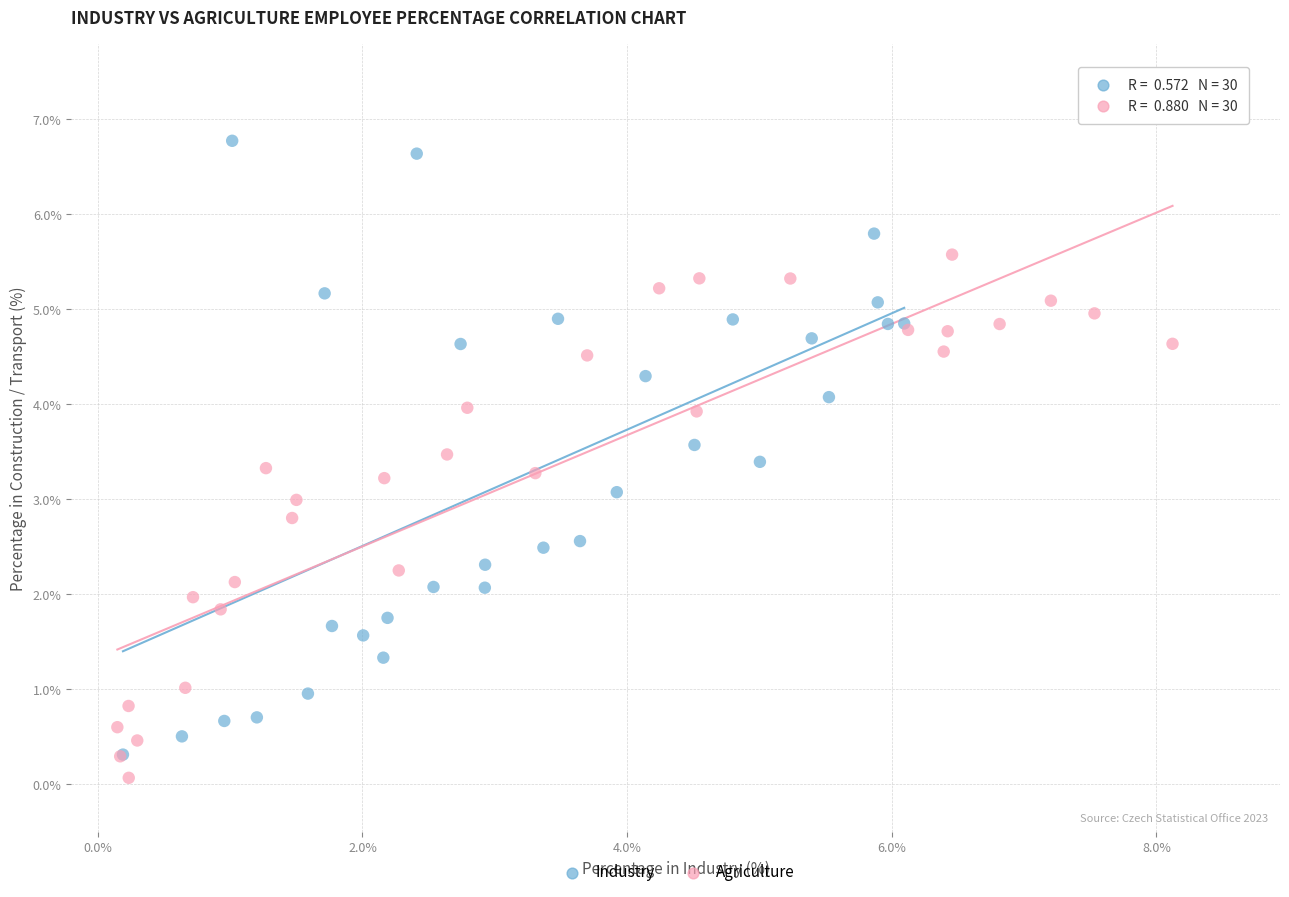

Which series has the widest spread of Y values?

Industry